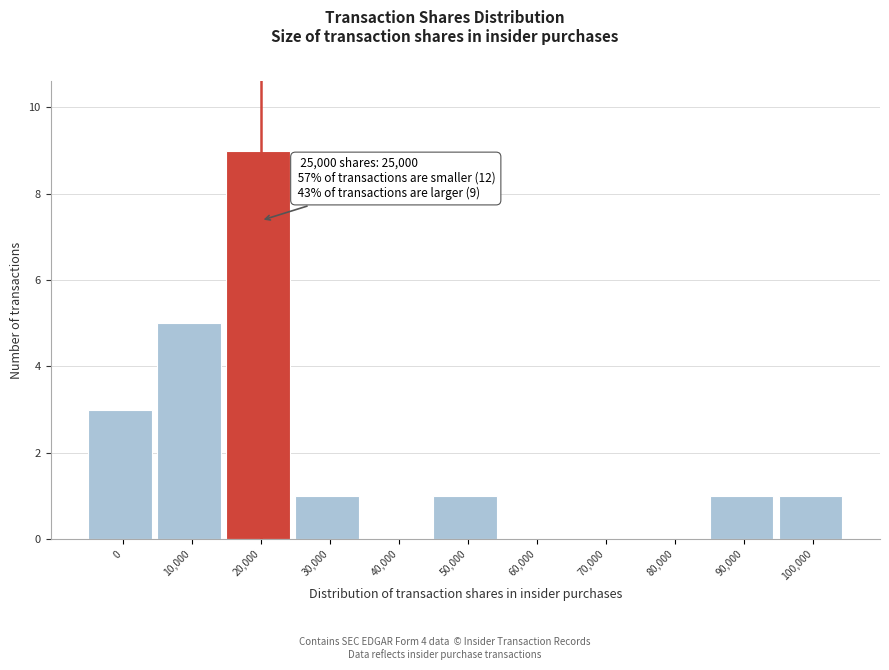

Reading left to right, extract all data points from this chart.

0=3	10,000=5	20,000=9	30,000=1	40,000=0	50,000=1	60,000=0	70,000=0	80,000=0	90,000=1	100,000=1